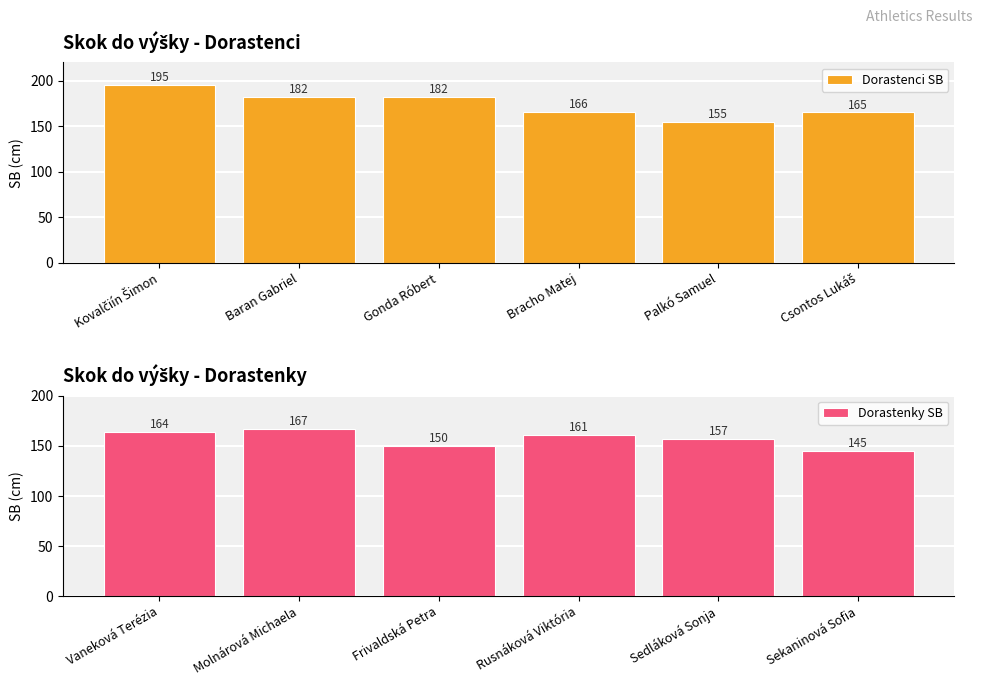

List the series in order of their overall mean, highest first.

Dorastenci SB, Dorastenky SB